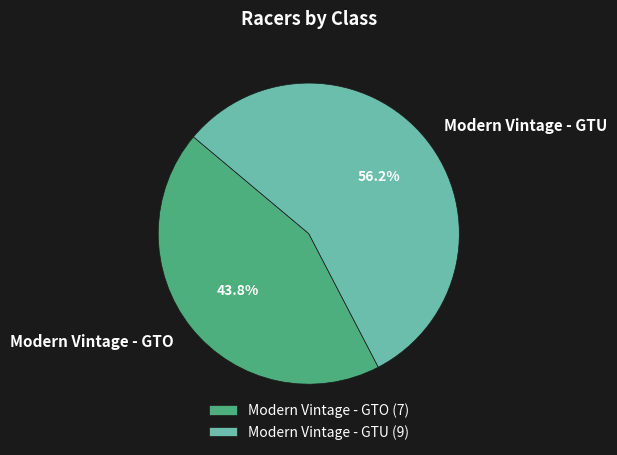

Which category accounts for the majority?

Modern Vintage - GTU